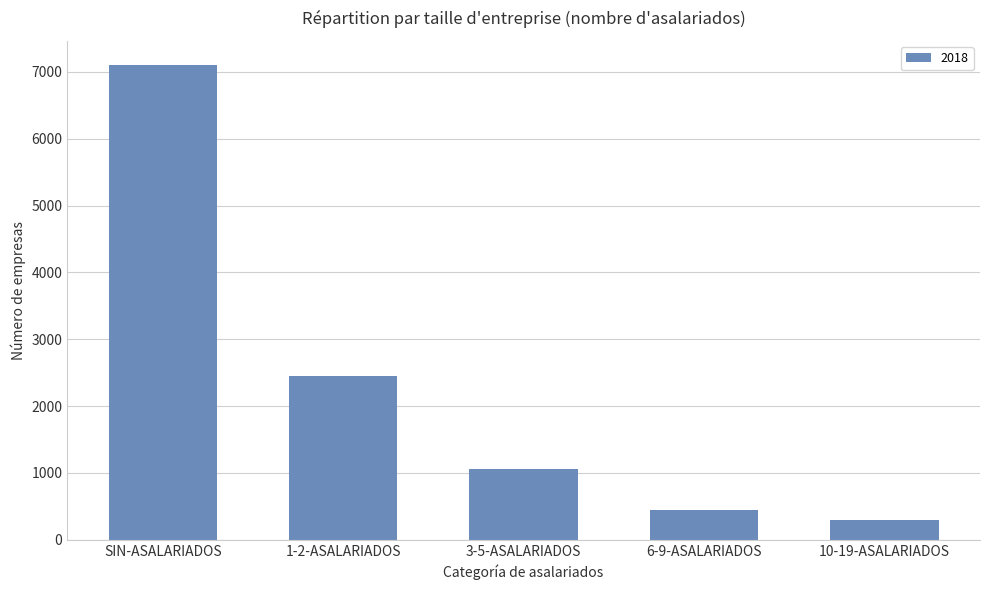

What is the difference between the second highest and minimum values?

2156